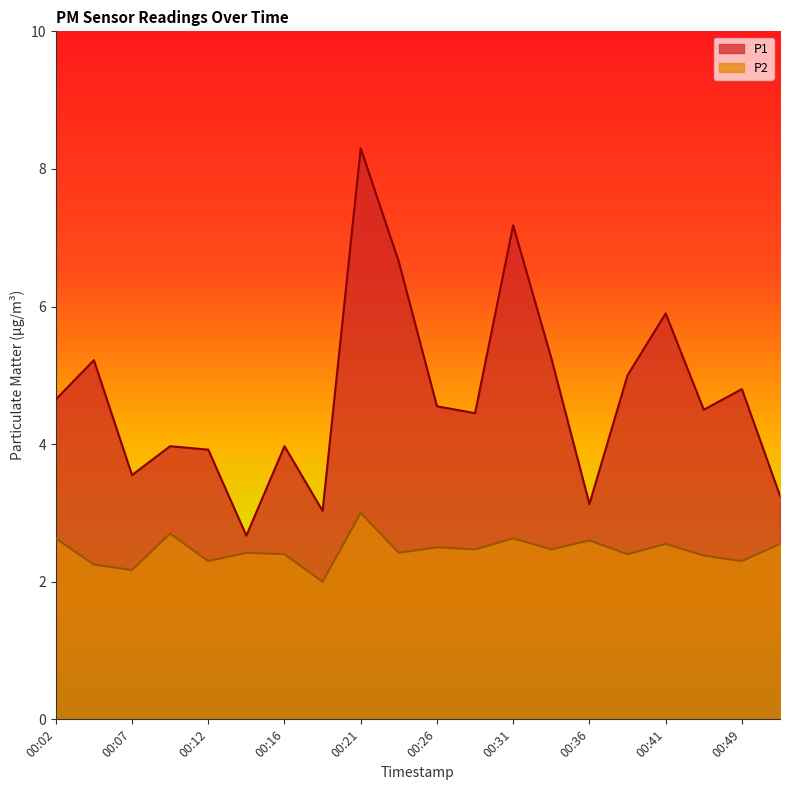

True or false: P2 has more than 1 points higher than both neighbors.

True